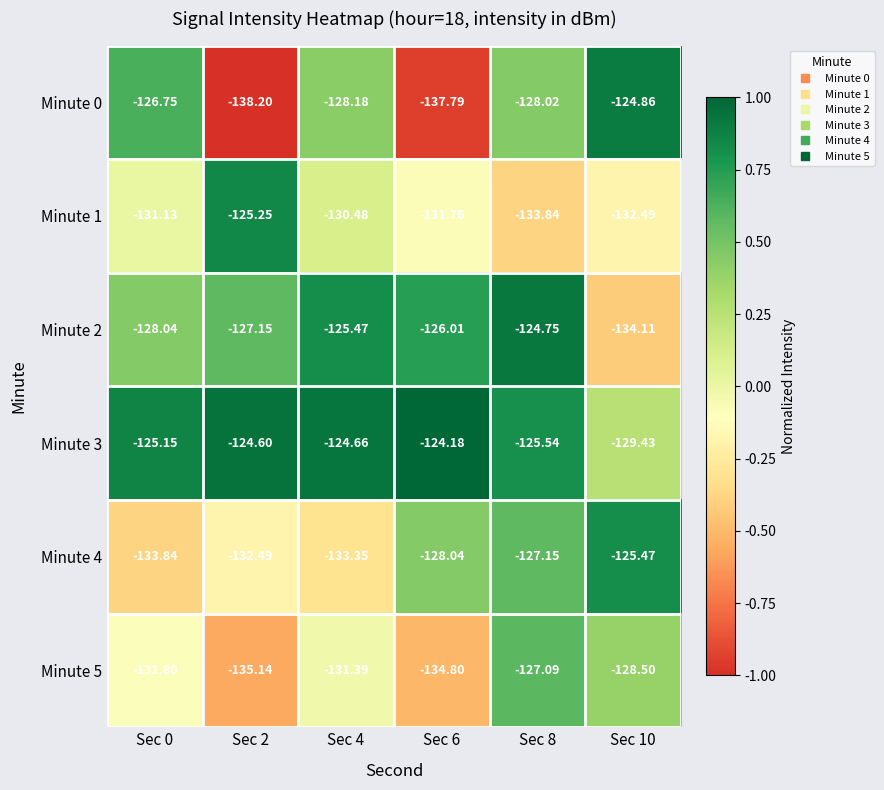

Is the value of Minute 0 at Sec 6 greater than the value of Minute 4 at Sec 8?

No